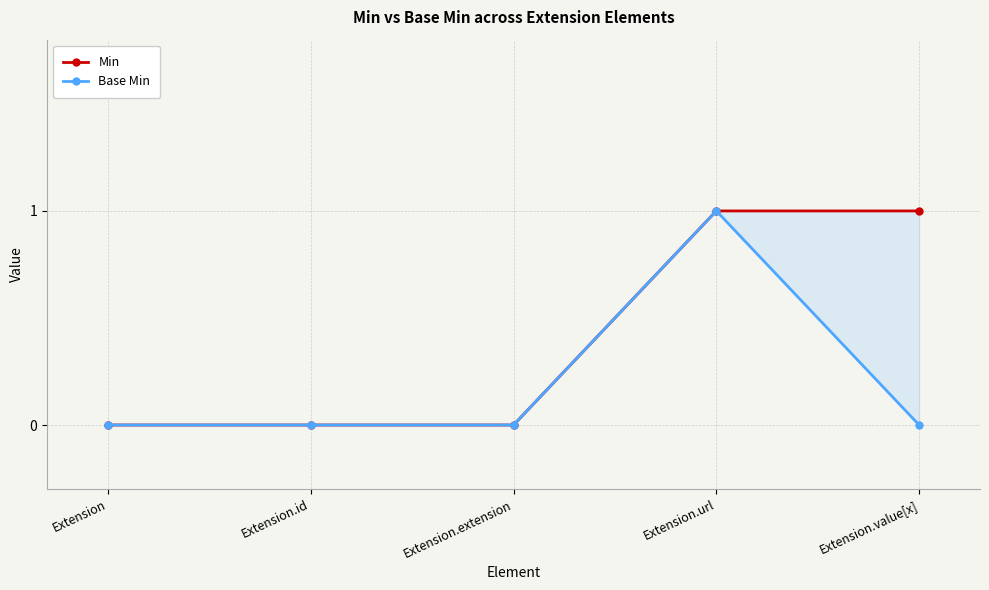

True or false: Base Min and Min cross at least once.

False